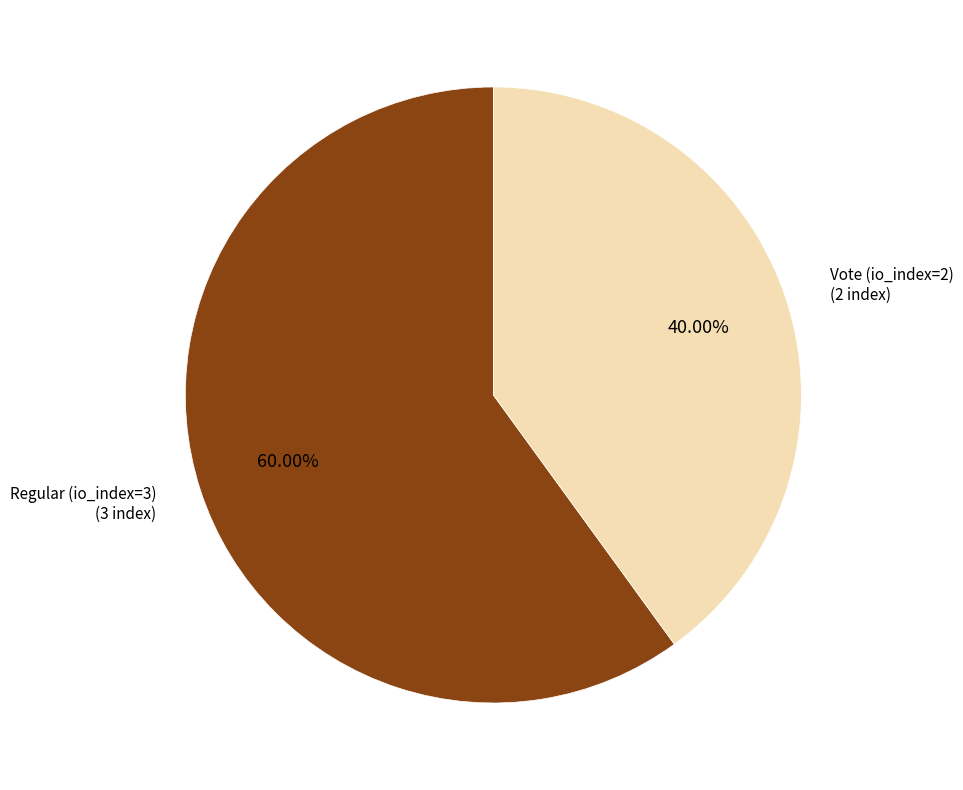

To the nearest percent, what percentage of the pie is Vote (io_index=2)?

40%